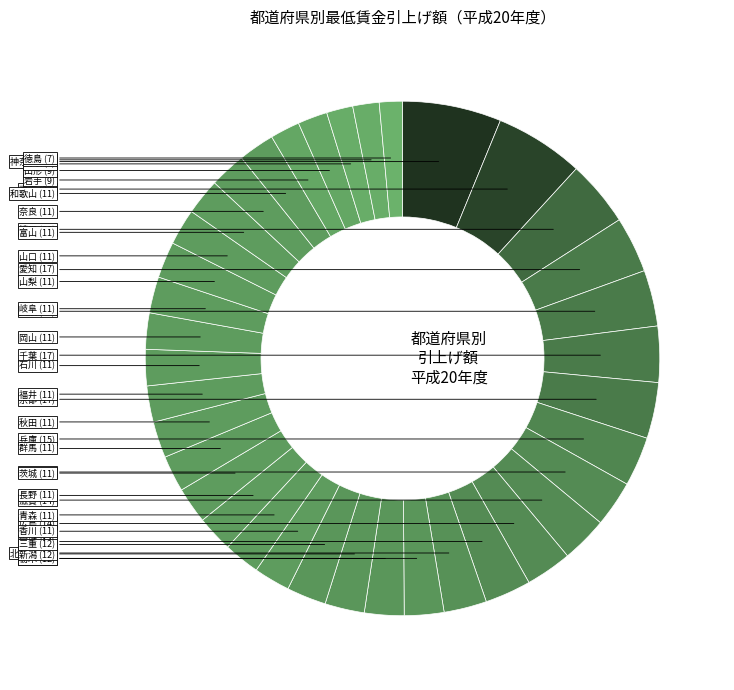

Count the number of slices in the pie.

37